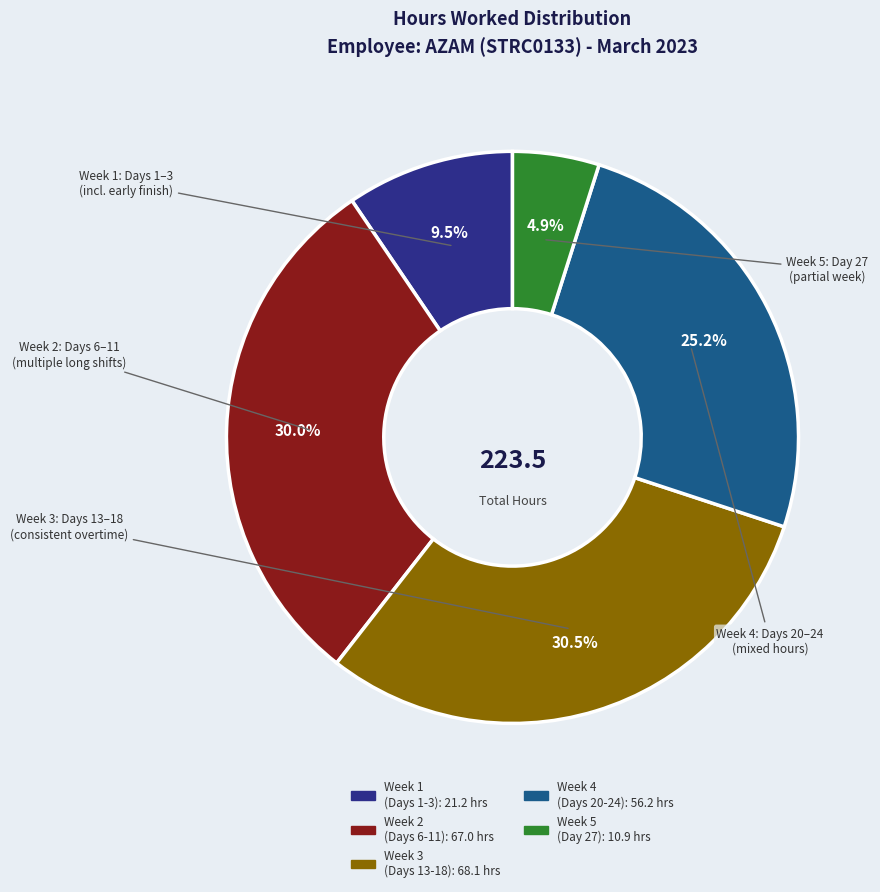

Does any single category account for the majority?

No